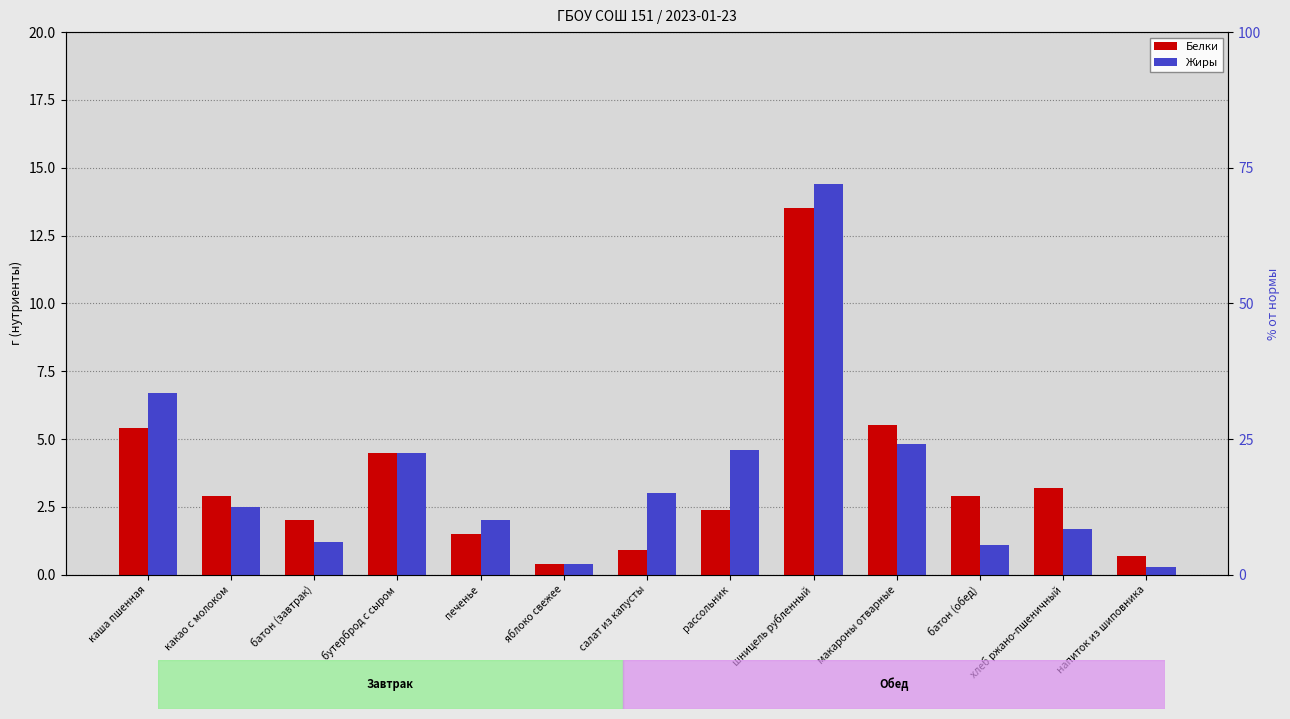

What is the approximate value of Жиры at каша пшенная?

6.7